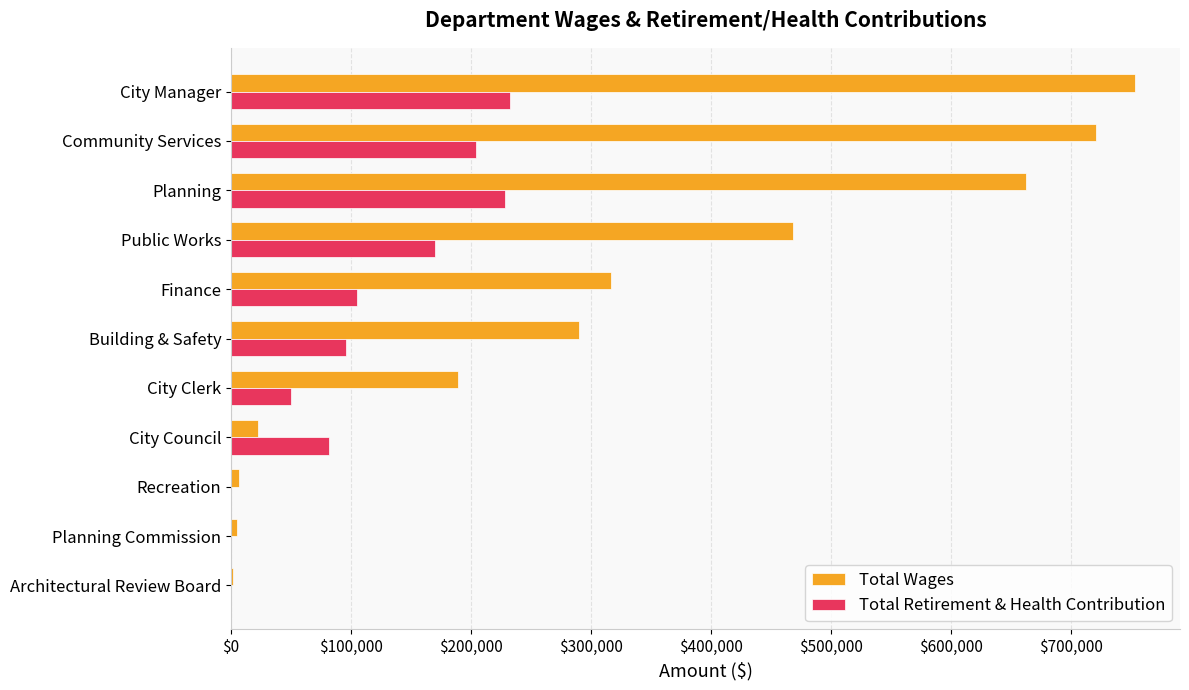

At which category is the sum across all series the highest?

City Manager